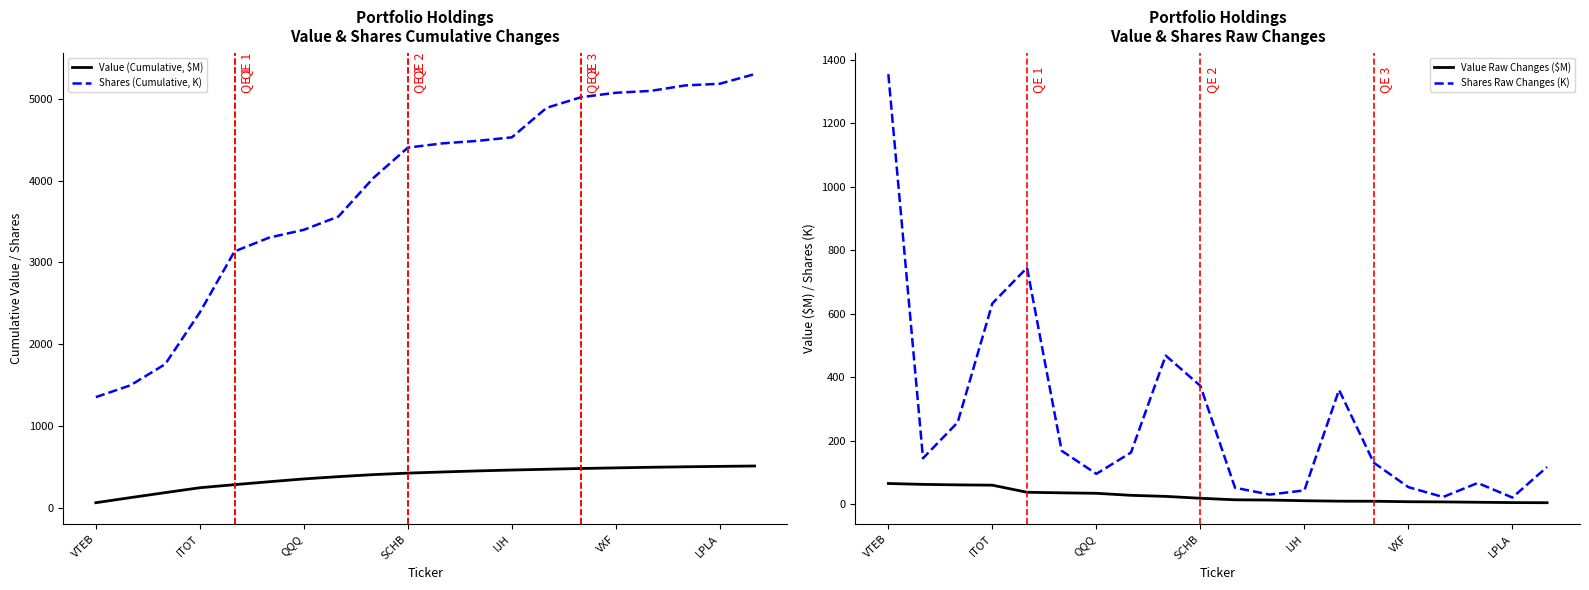

Which series has the largest range (max minus min)?

Shares (Cumulative, K)